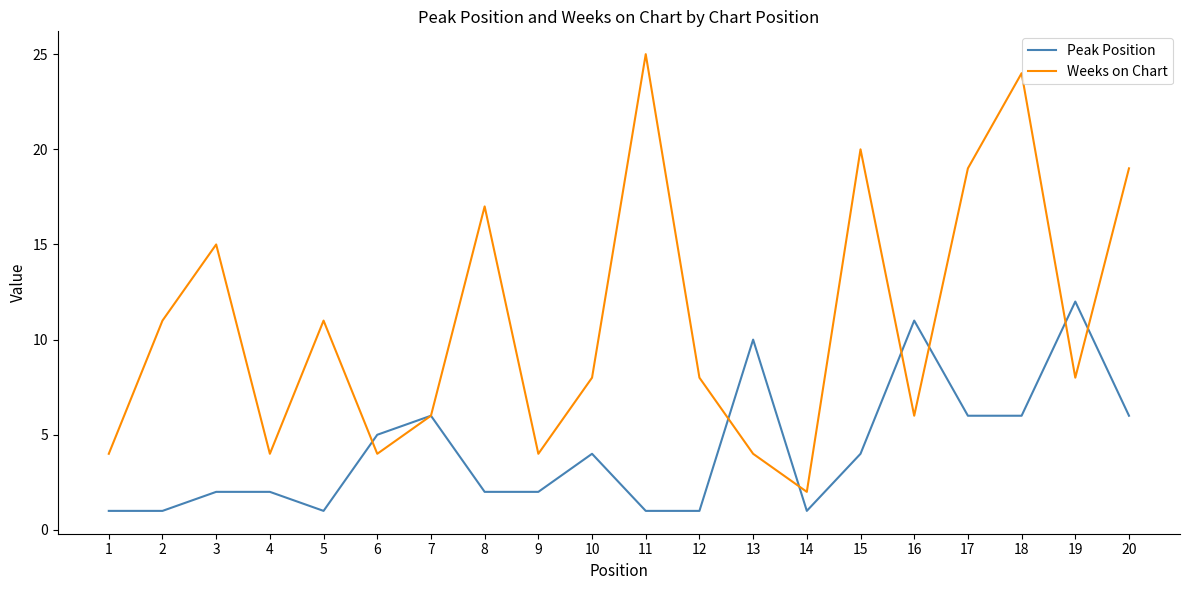

The value of Peak Position at 4 is 1. True or false?

False